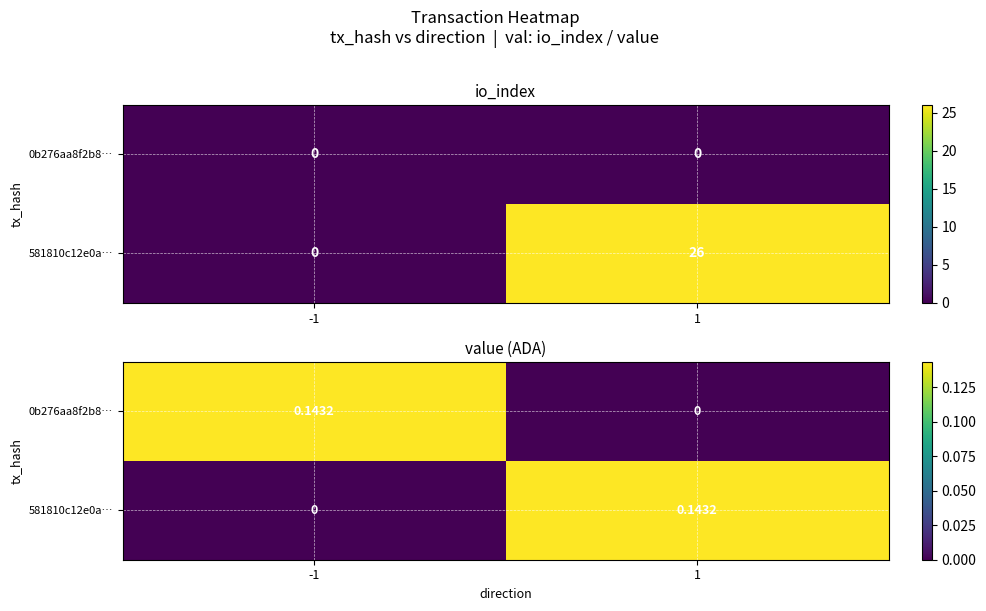

True or false: 581810c12e0a… has a value of 0.0 at -1.

True